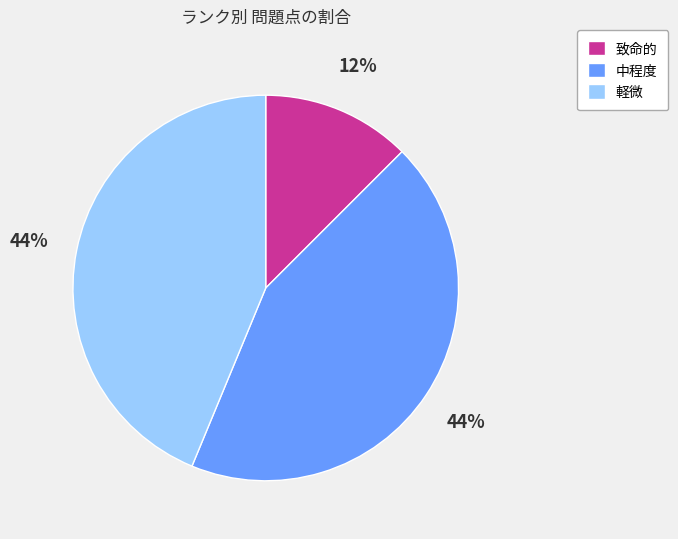

Combined, do 中程度 and 致命的 account for over 50%?

Yes